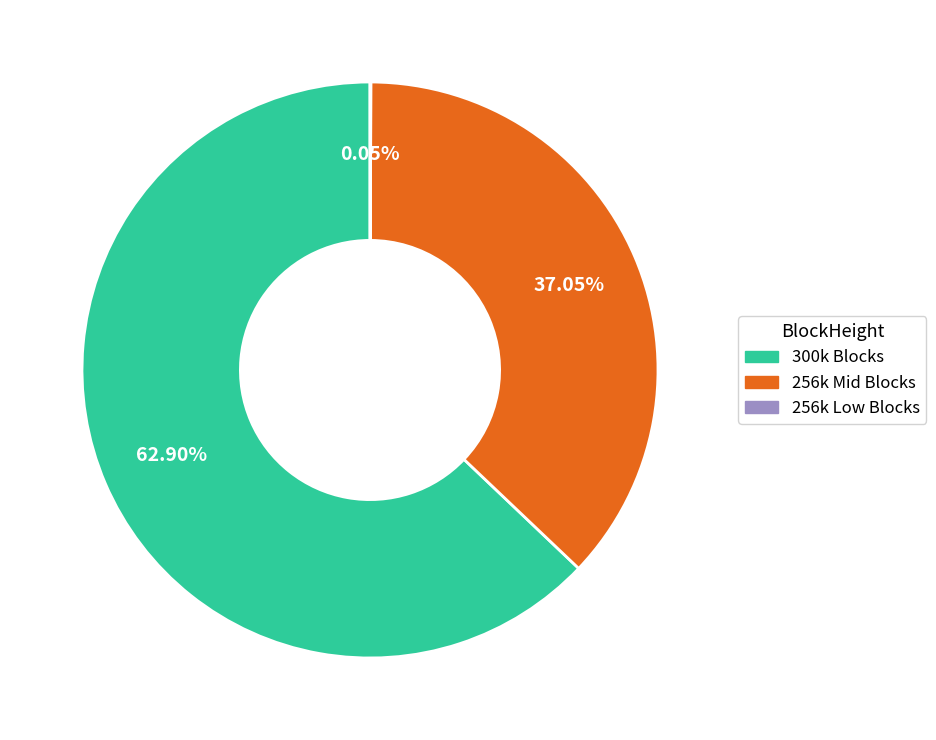

Does any single category account for the majority?

Yes